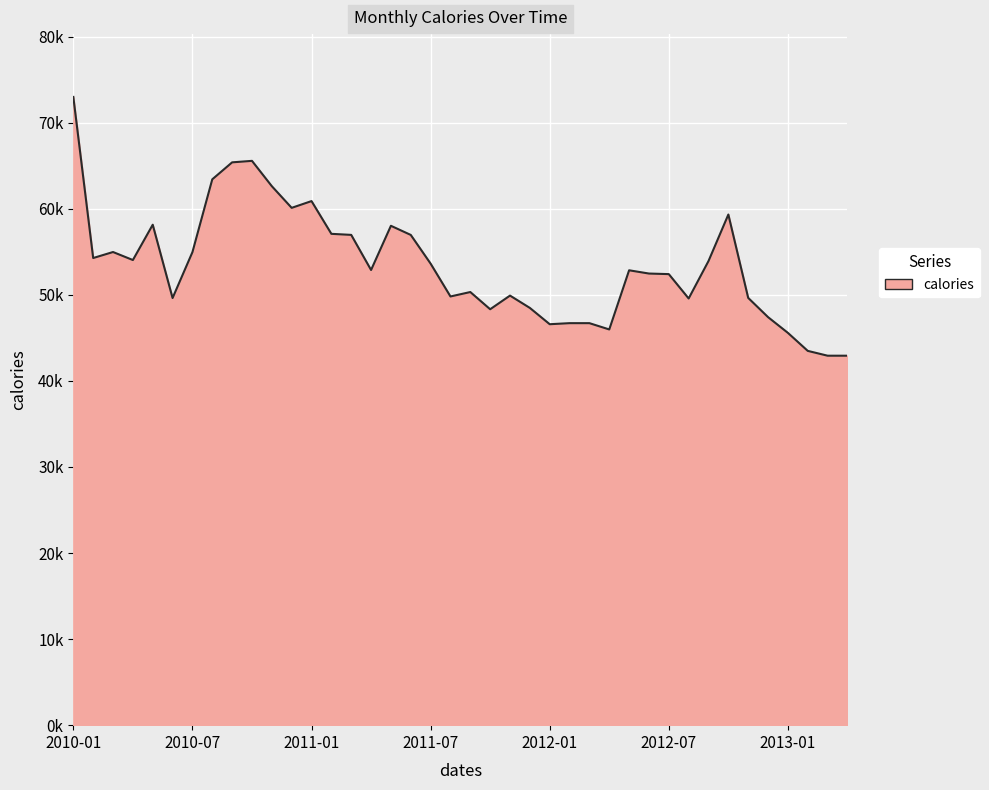

Does the chart display data point markers on the line(s)?

No